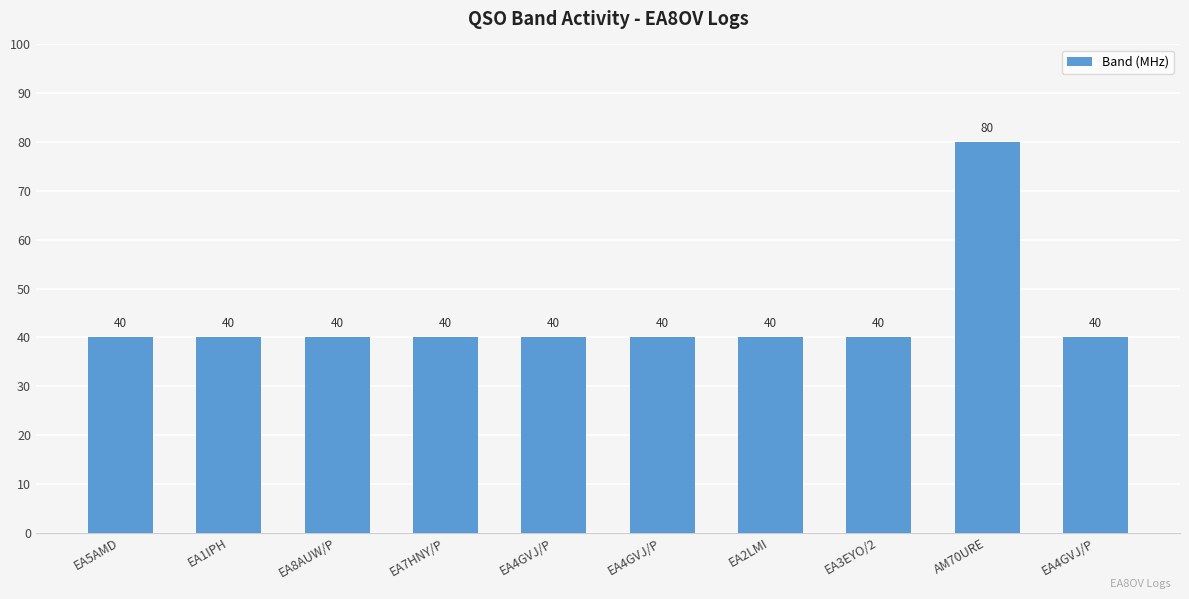

List the labels in order of value, largest first.

AM70URE, EA5AMD, EA1IPH, EA8AUW/P, EA7HNY/P, EA4GVJ/P, EA4GVJ/P, EA2LMI, EA3EYO/2, EA4GVJ/P